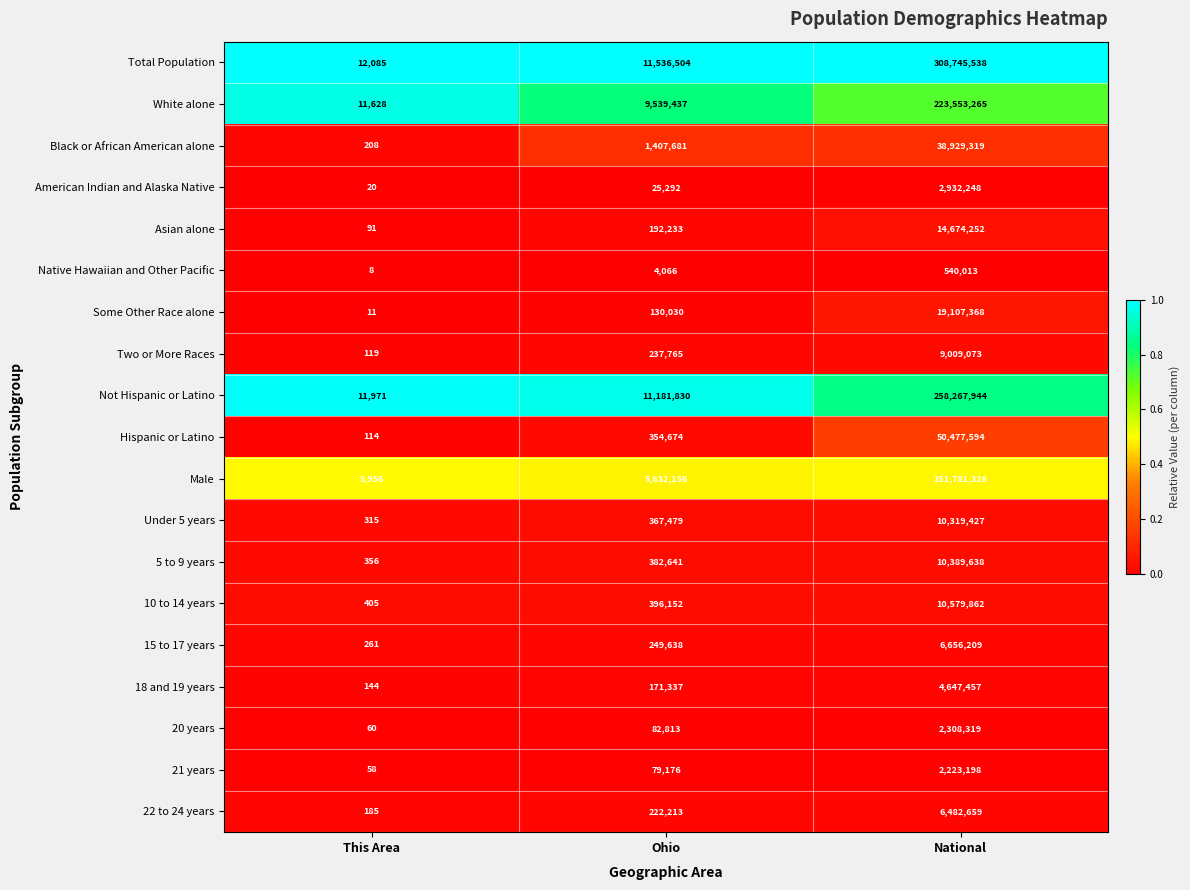

Which series has the widest spread of values?

Total Population